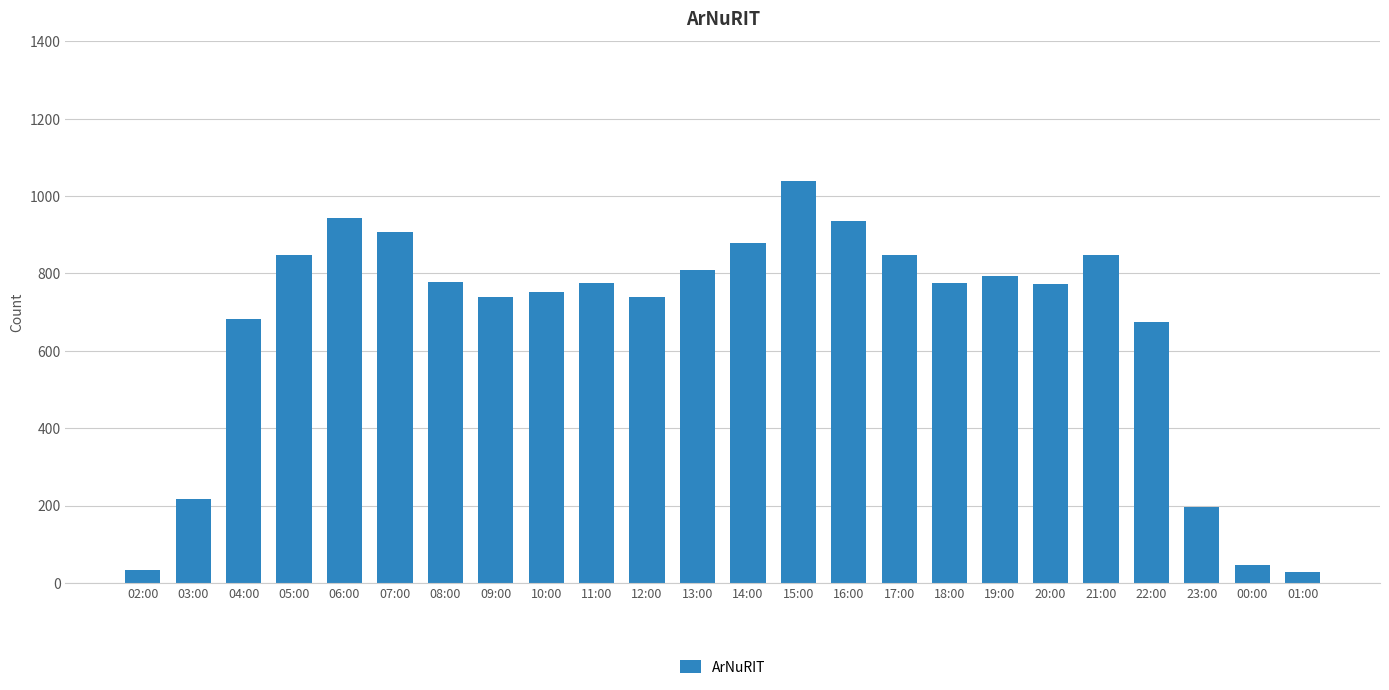

Is it true that the value at 22:00 is 1160?

False